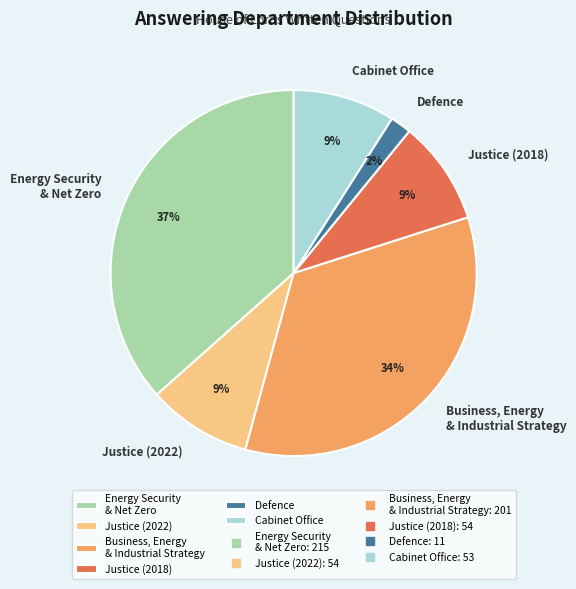

To the nearest percent, what portion does Business, Energy & Industrial Strategy represent?

34%